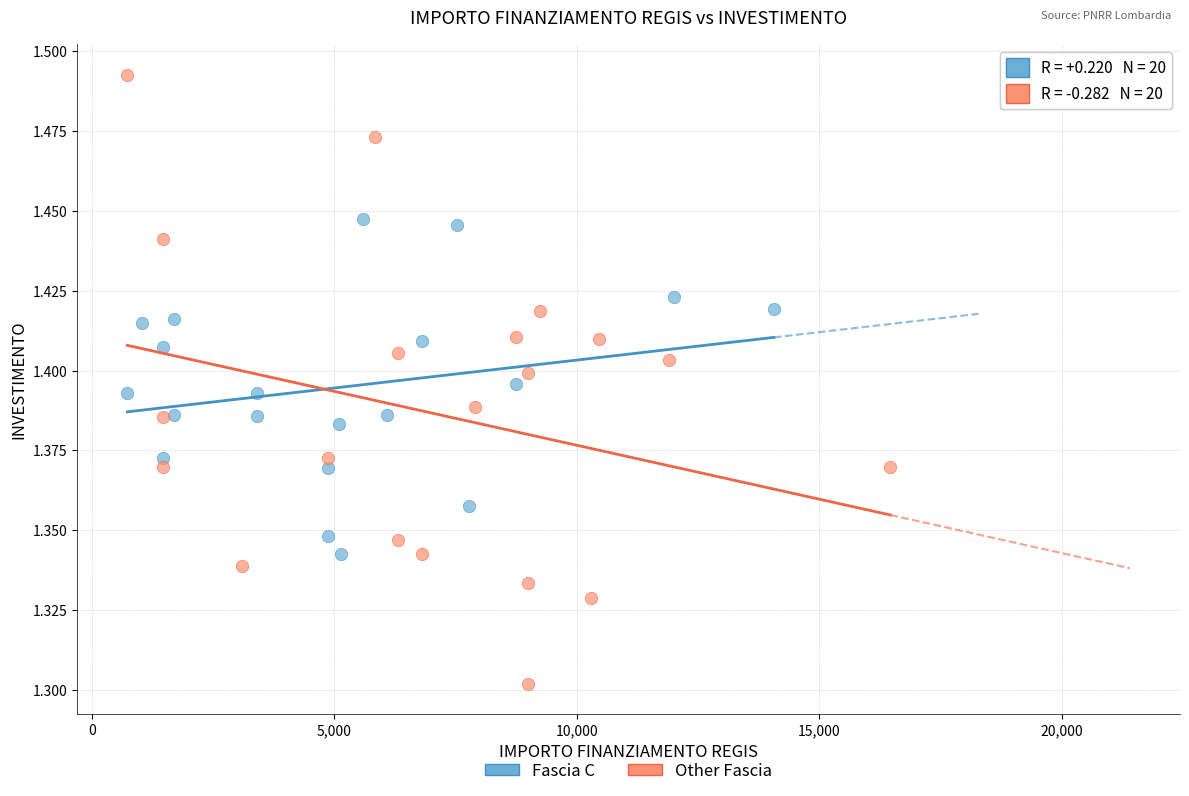

Which series reaches the maximum Y coordinate?

Other Fascia